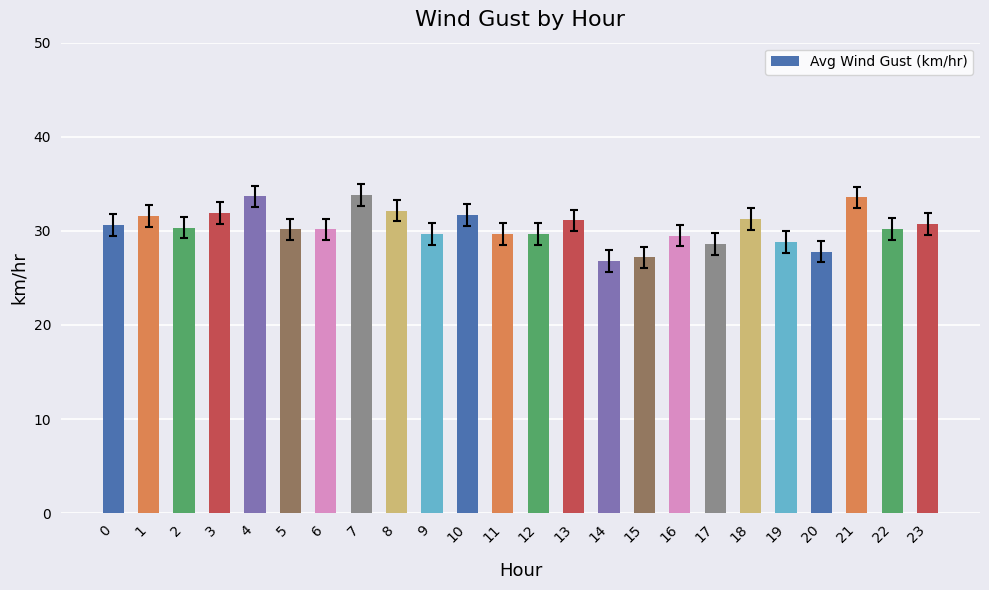

How many bars are there in total?

24